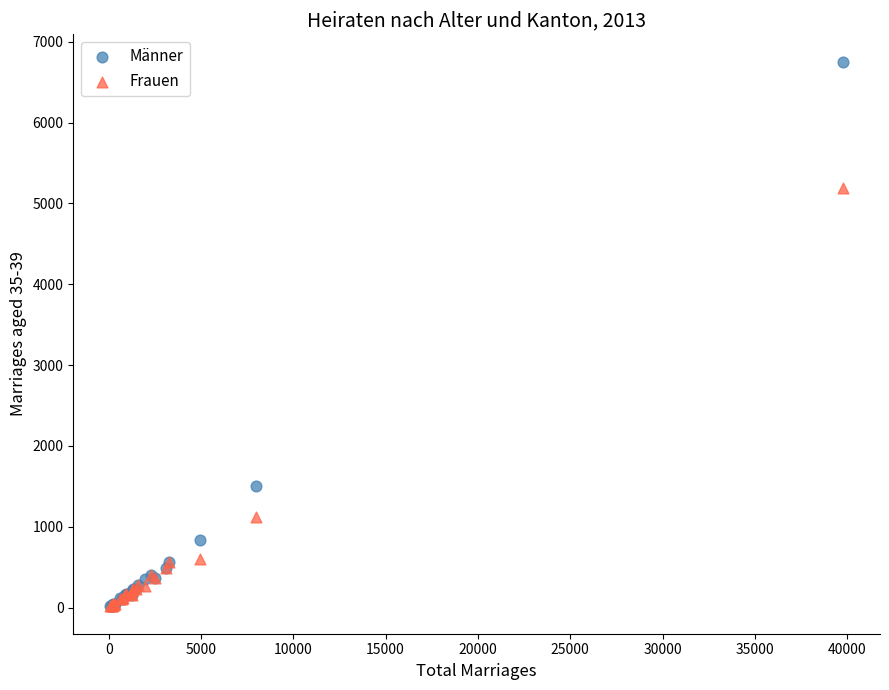

Which series reaches the maximum Y coordinate?

Männer